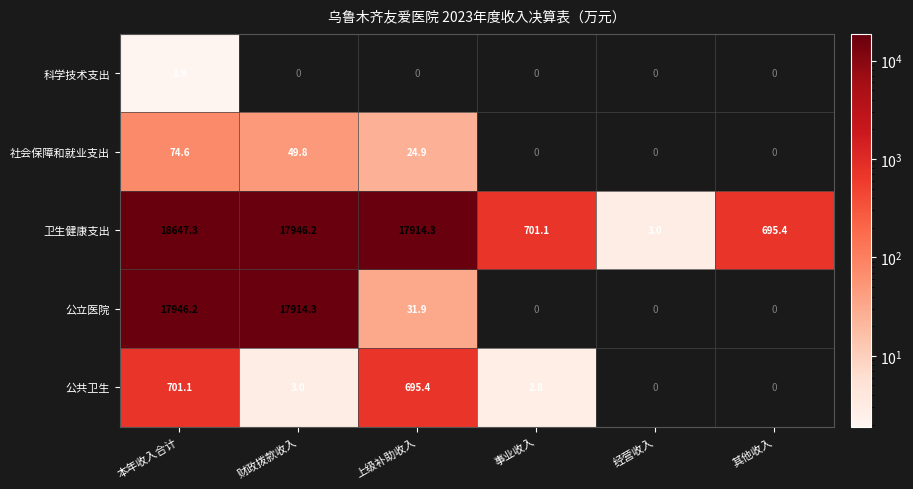

Which category has the highest value in the 卫生健康支出 series?

本年收入合计